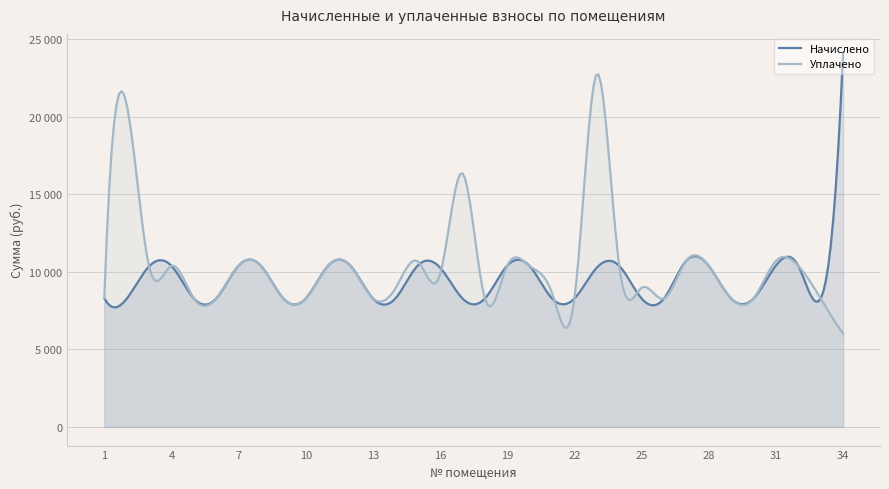

The value of Начислено at 33 is 8280.0. True or false?

True